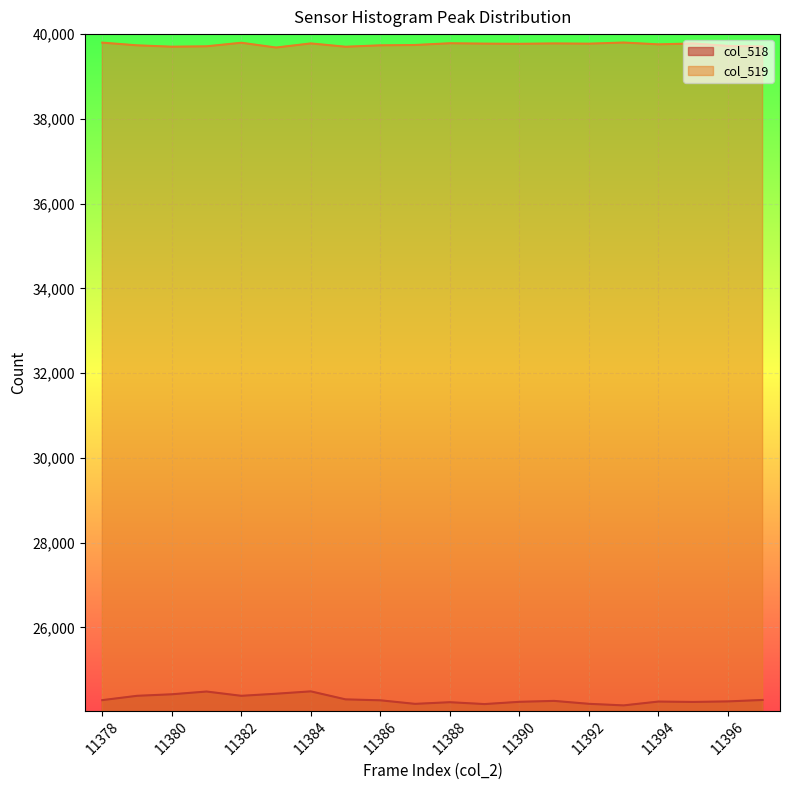

At which category is the sum across all series the highest?

11384